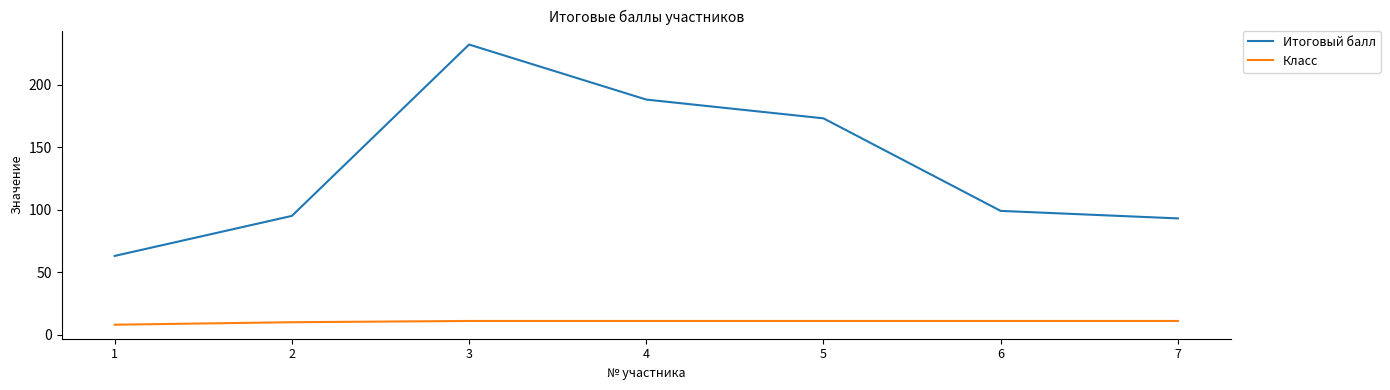

The value of Итоговый балл at 5 is 46. True or false?

False